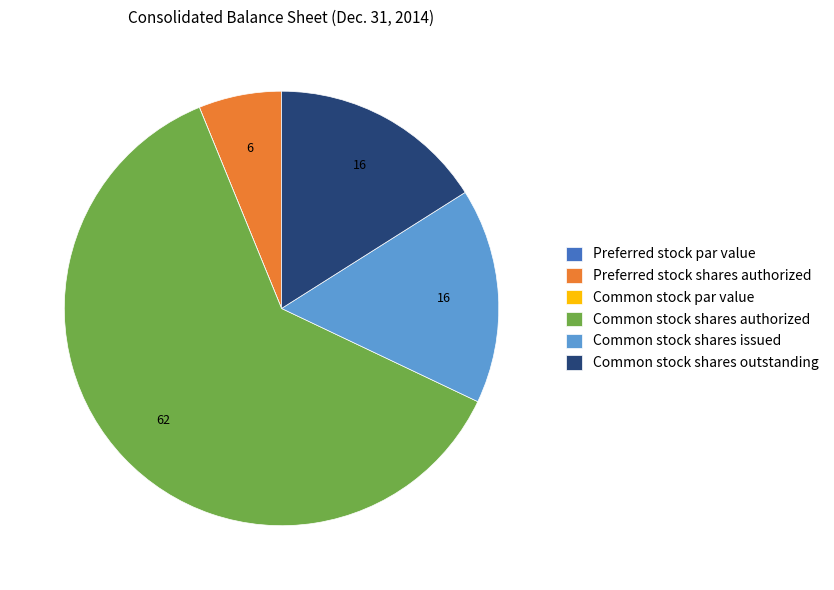

What is the largest slice in the pie chart?

Common stock shares authorized